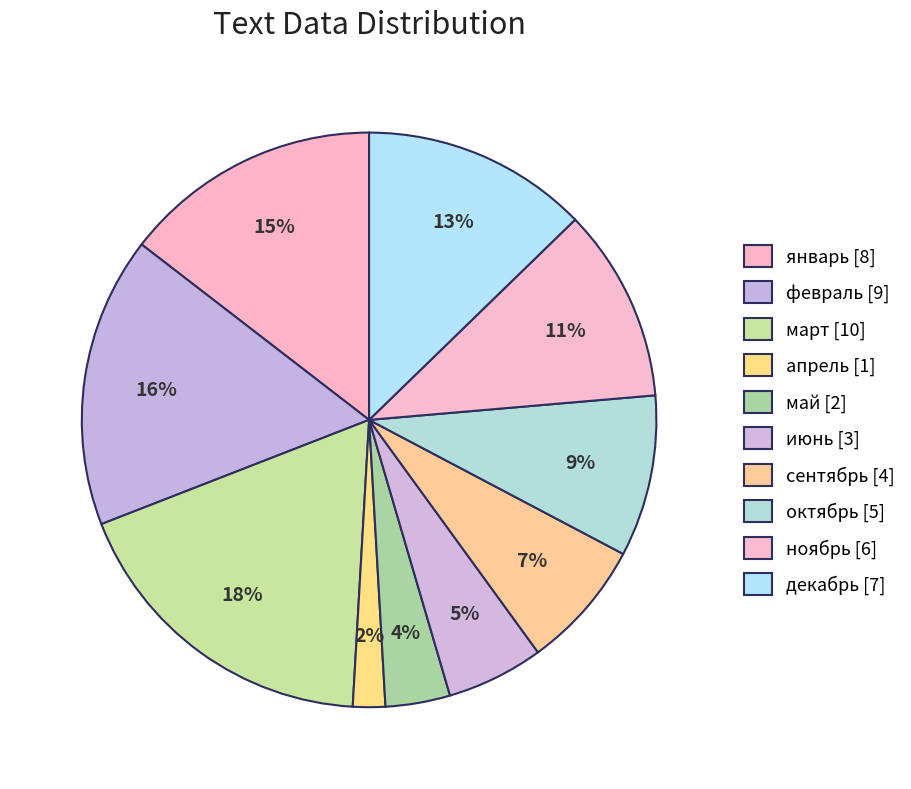

To the nearest percent, what percentage of the pie is май?

4%